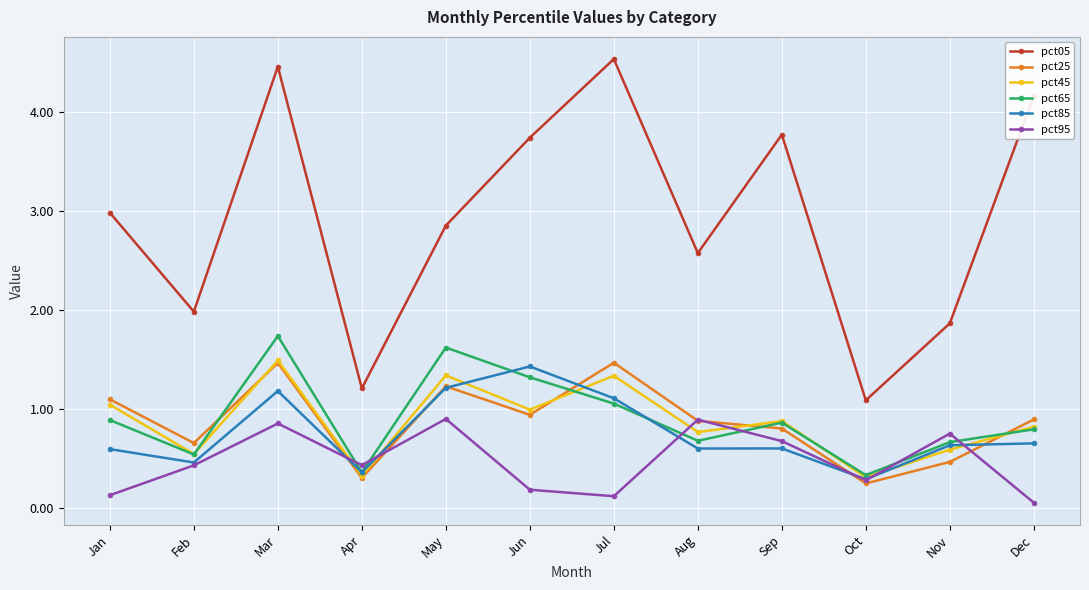

What is the spread (max minus min) of values at Apr?

0.9